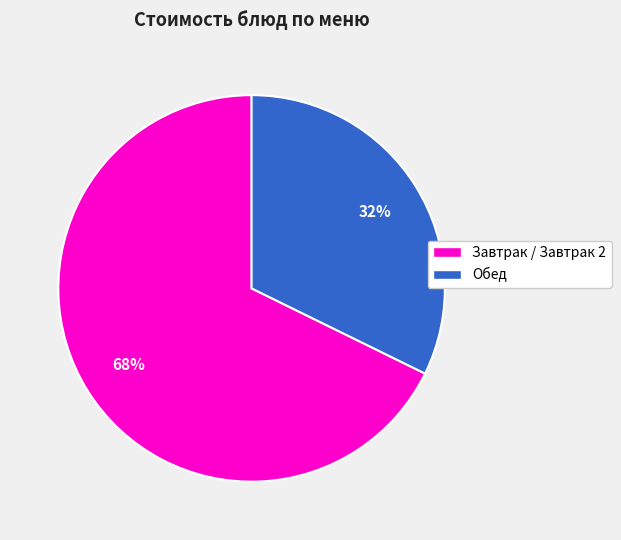

To the nearest percent, what is the average slice percentage?

50%